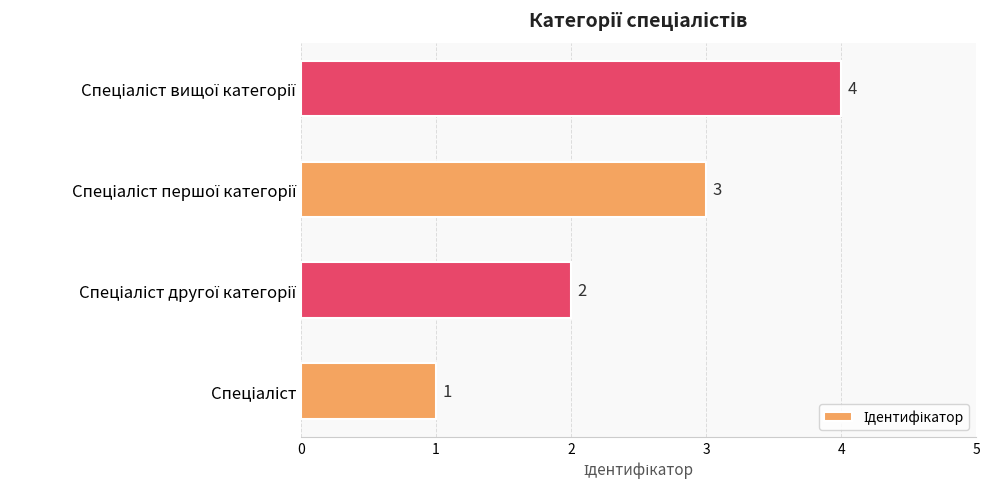

How many values are below 3?

2